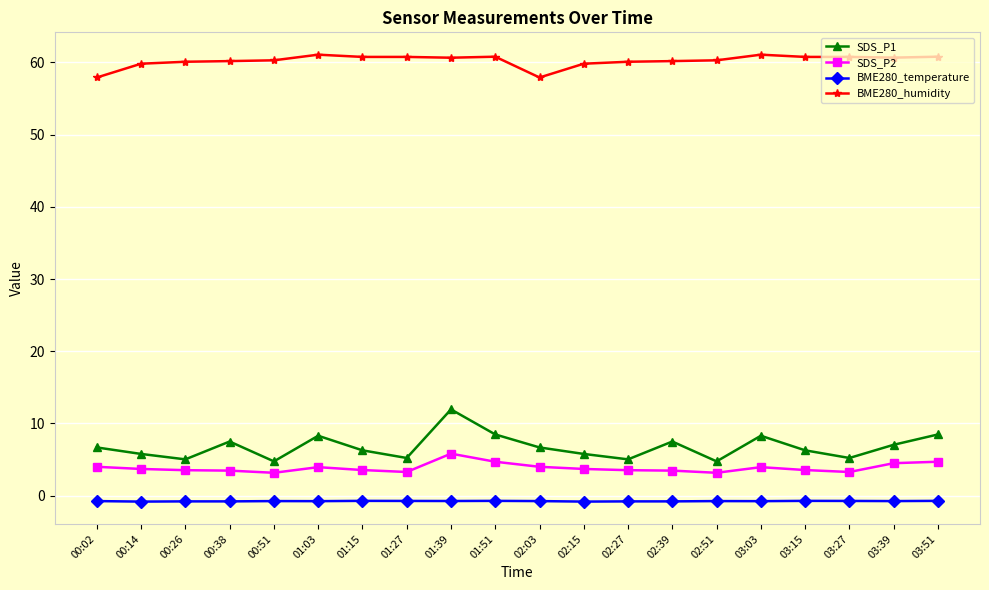

Which series has the widest spread of values?

SDS_P1